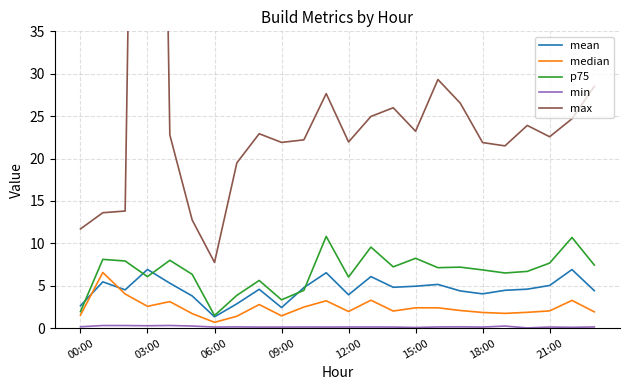

True or false: p75 has a value of 8.2 at 15:00.

True